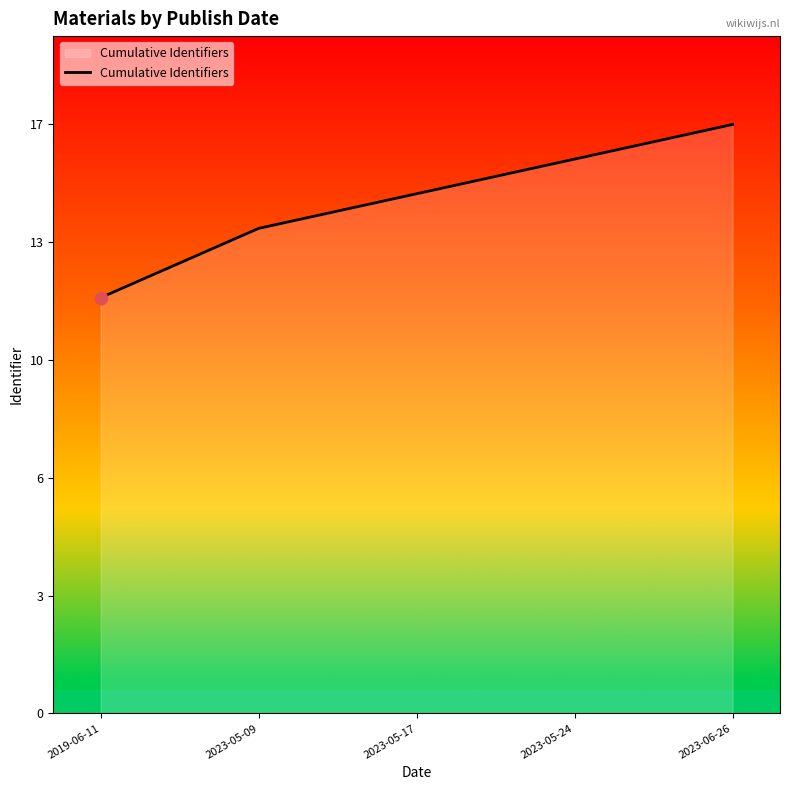

Does the chart have visible grid lines?

No